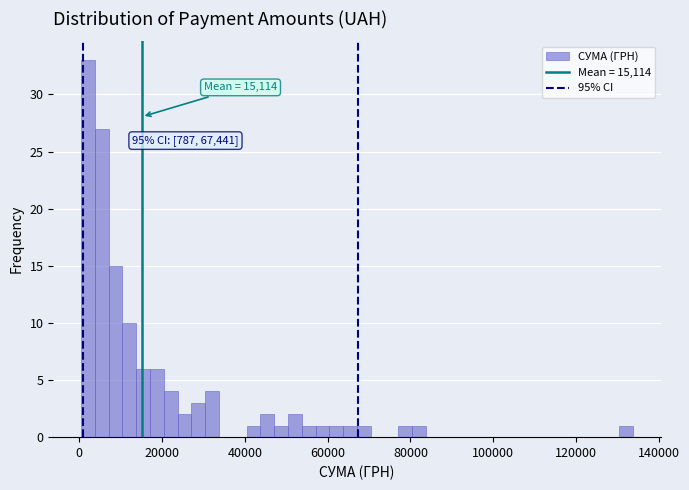

Read against the x-axis, roughly where is the centre of the tallest bar?

2000